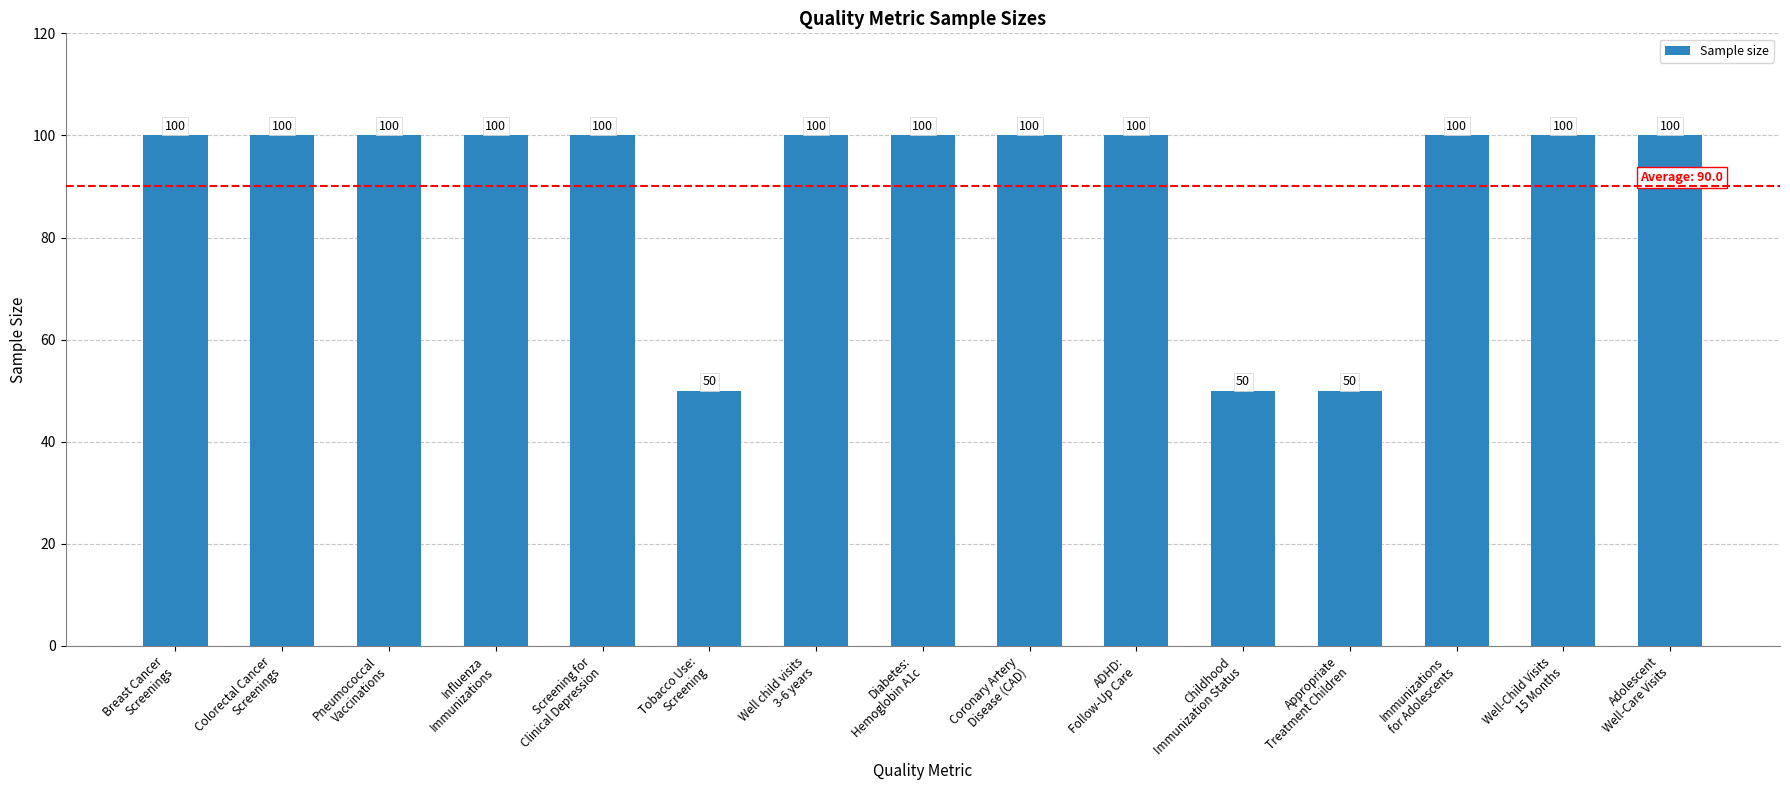

What is the label of the 13th bar from the right?

Pneumococcal
Vaccinations